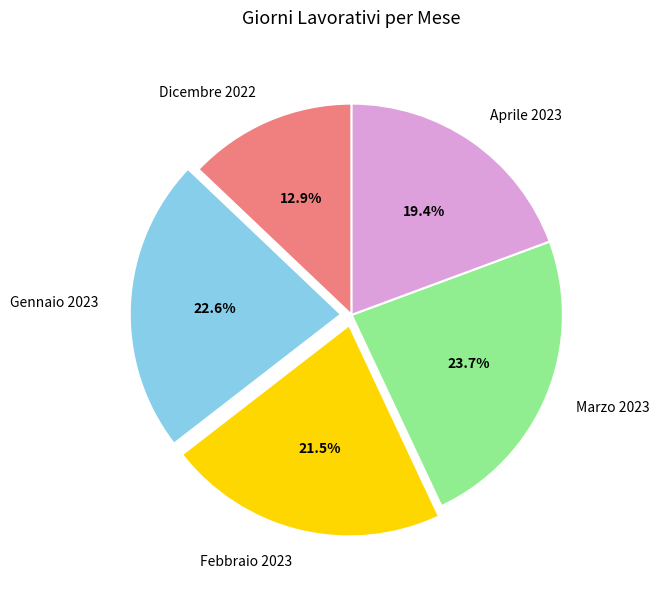

How many segments does this pie chart have?

5